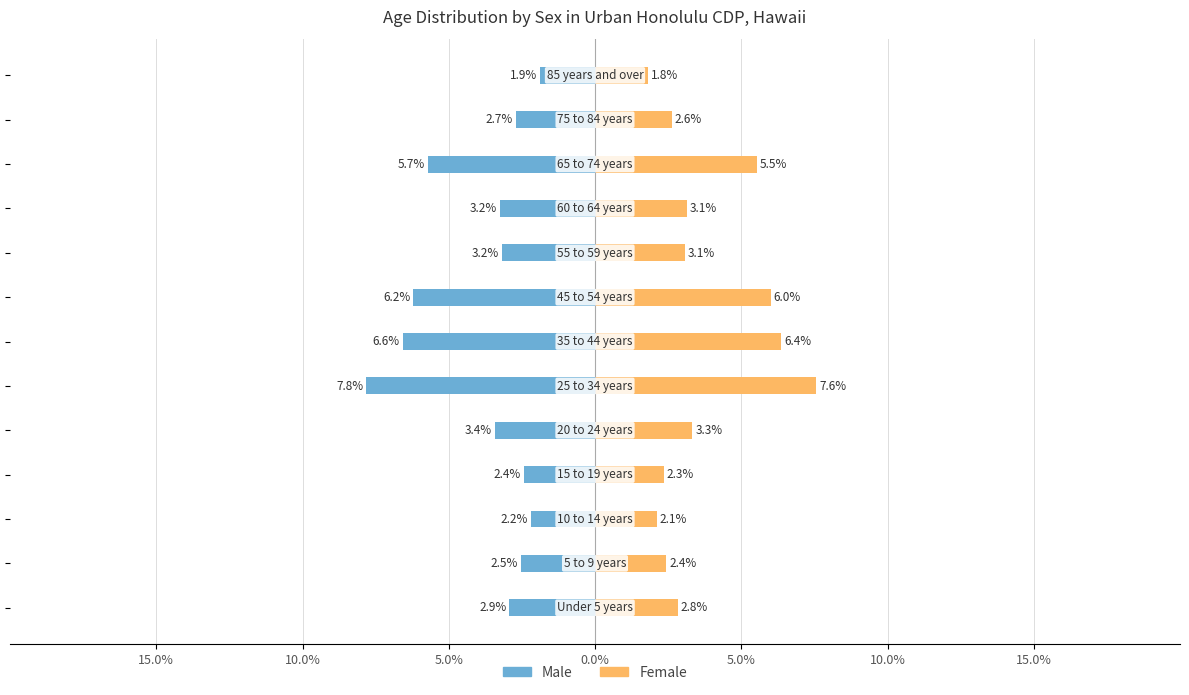

At how many categories does at least one series exceed -6?

13